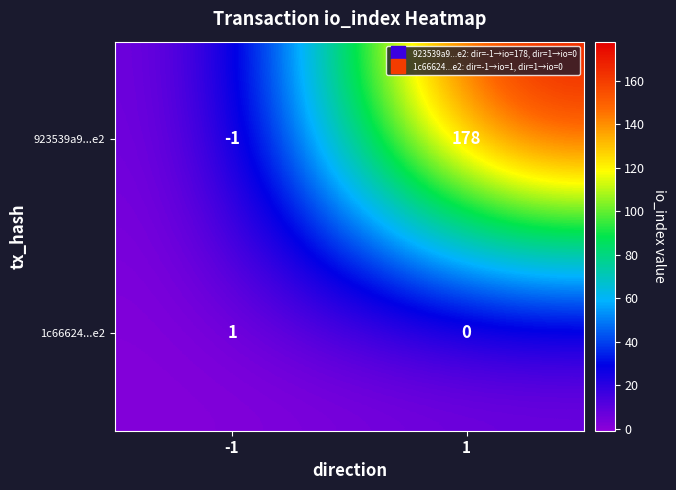

What is the total value across all series at 1?

178